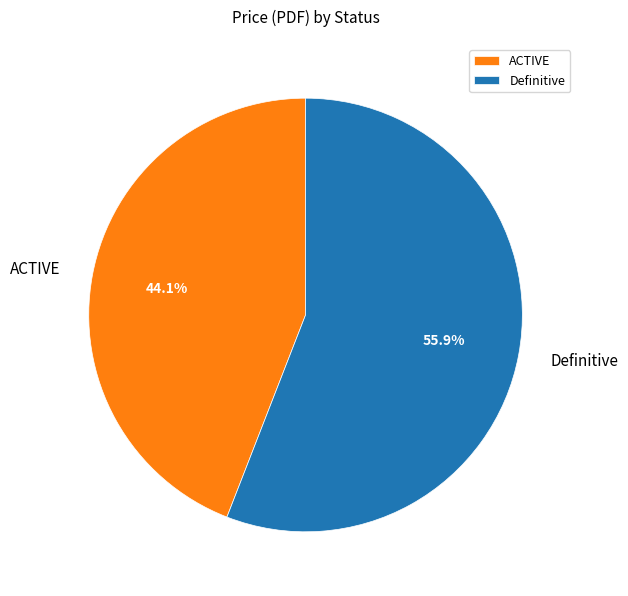

What percentage is NOT represented by ACTIVE?

55.9%